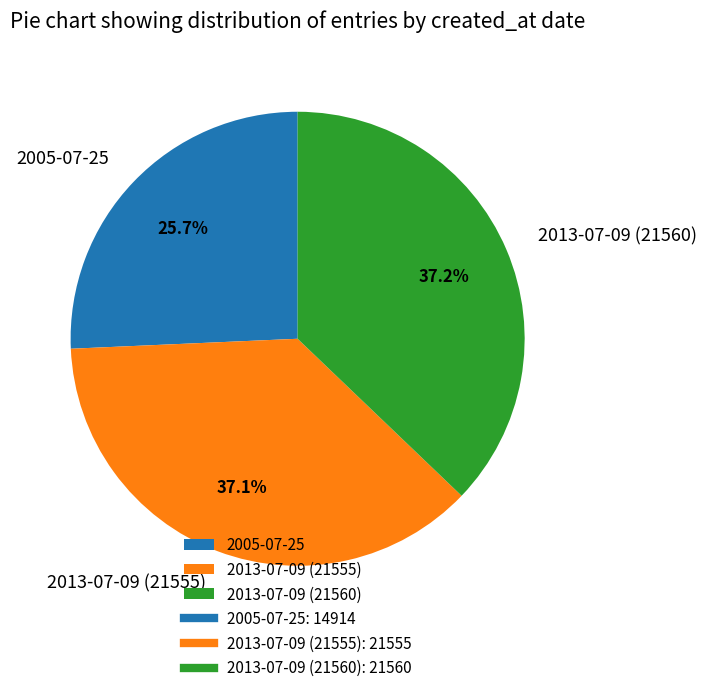

Does 2013-07-09 (21560) account for over 50% of the chart?

No